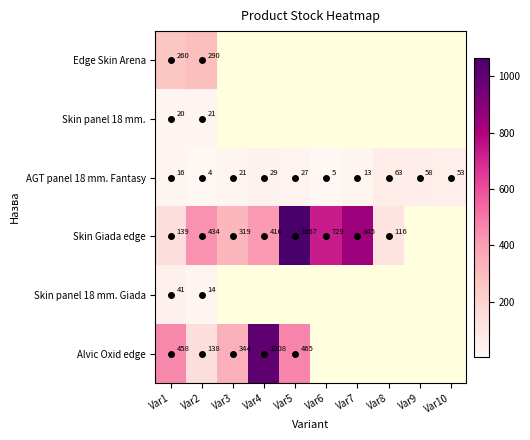

Which series has the widest spread of values?

Skin Giada edge